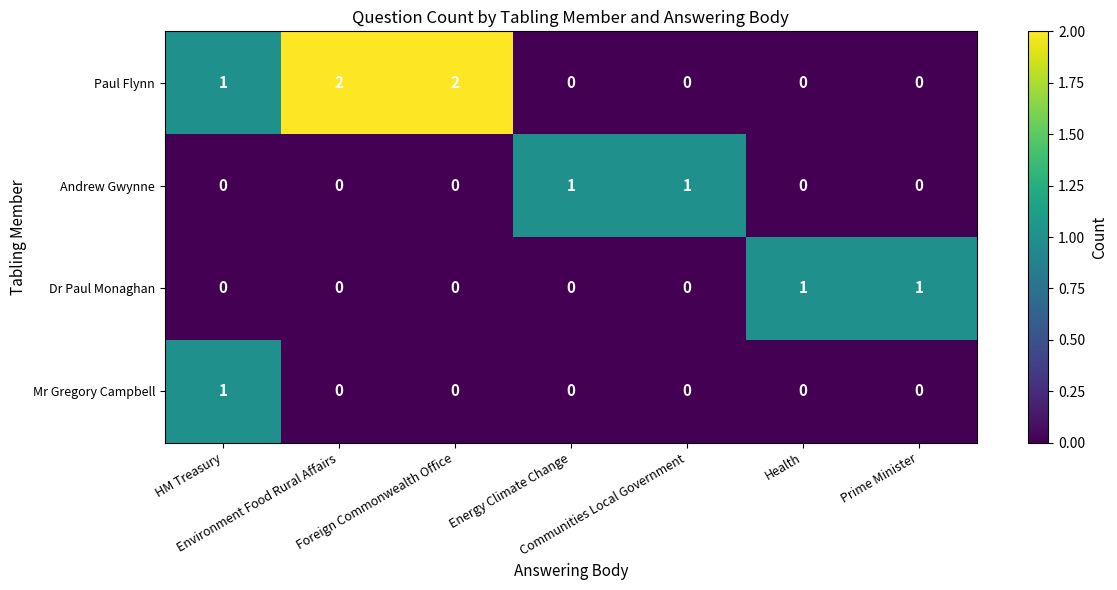

How many Andrew Gwynne values are between 0 and 1?

7